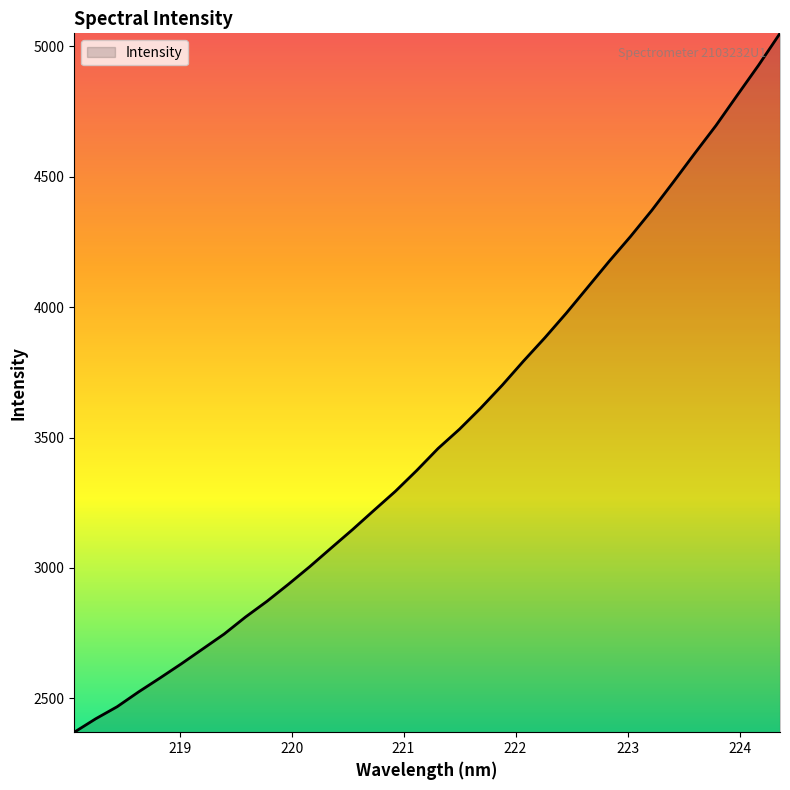

What is the smallest value displayed?

2370.2